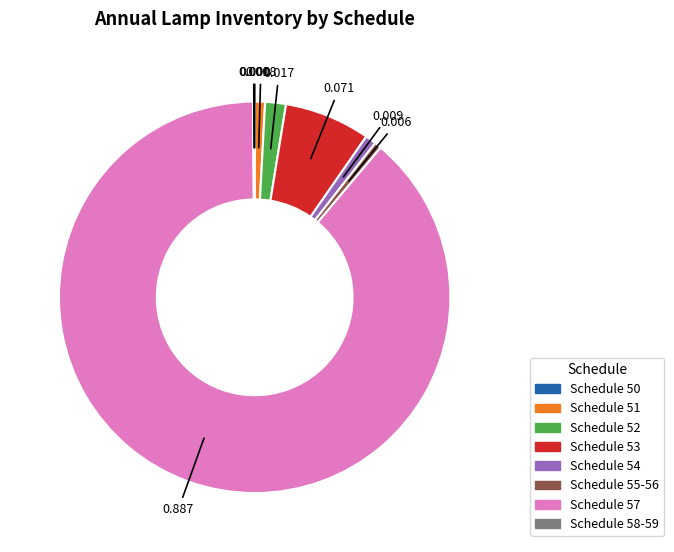

True or false: Schedule 53 accounts for 15% of the total.

False